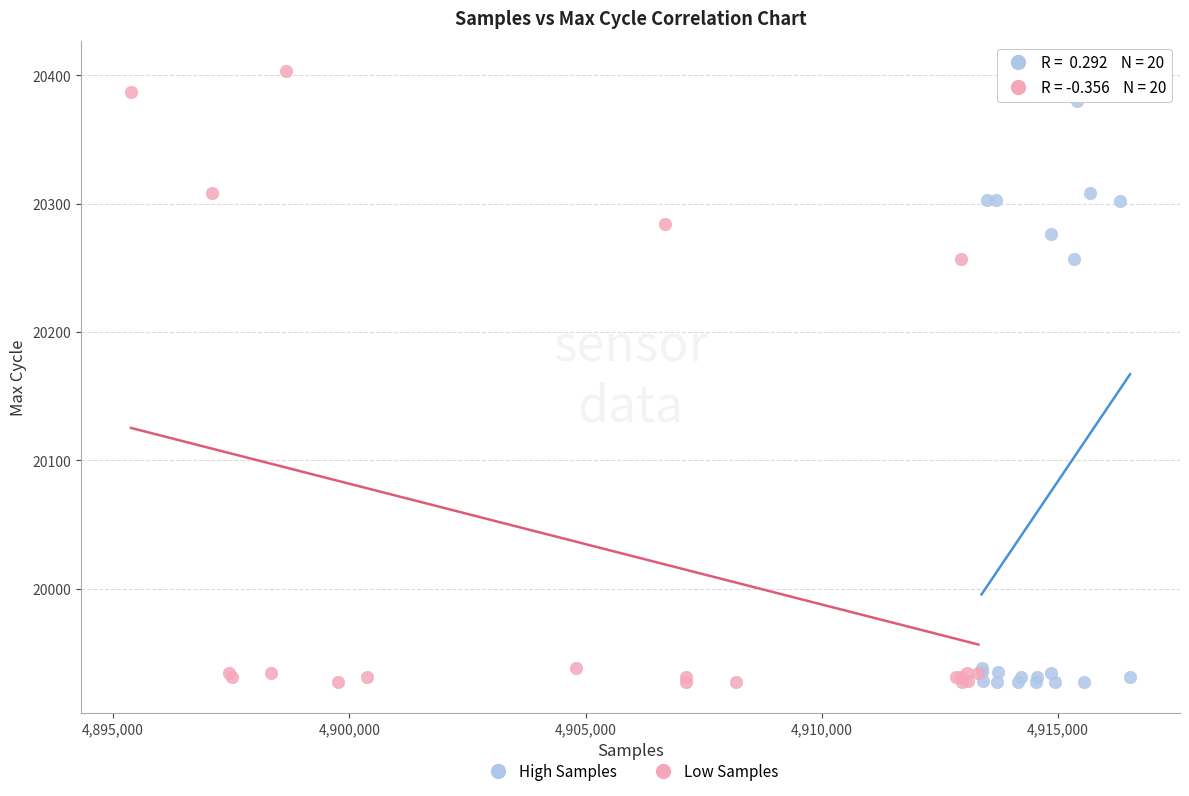

Which series reaches the maximum Y coordinate?

Low Samples